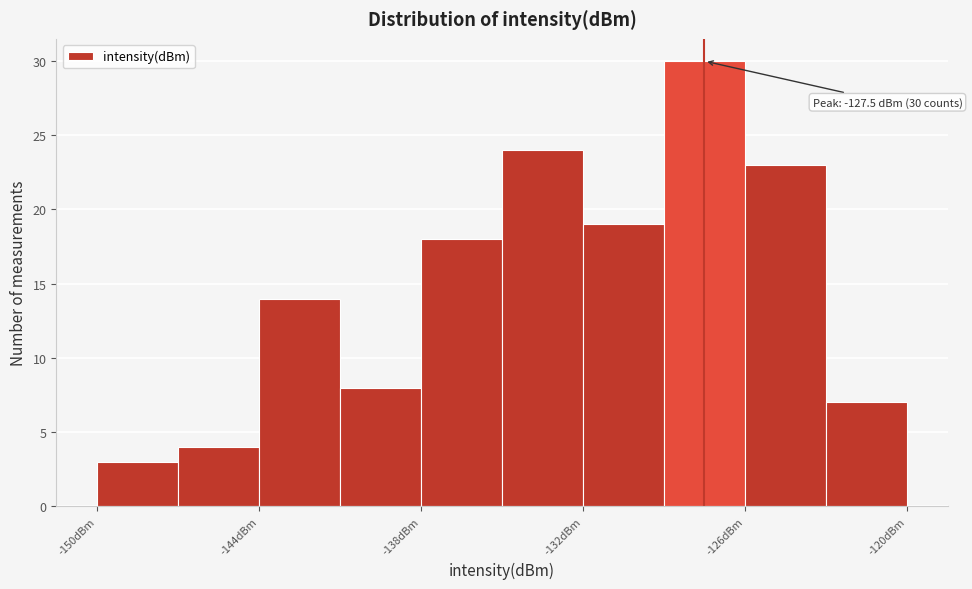

Around what value on the x-axis is the tallest bar? Give the approximate position of its centre, as read against the axis.

-127